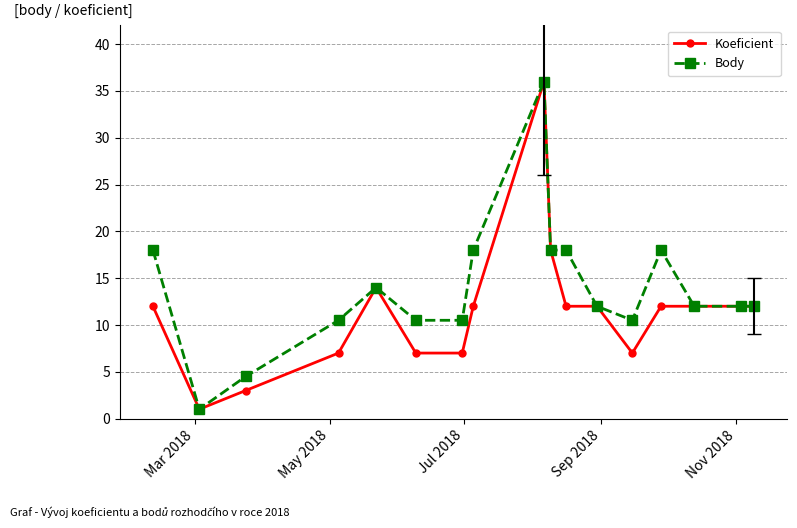

What is the minimum value for Koeficient?

1.0